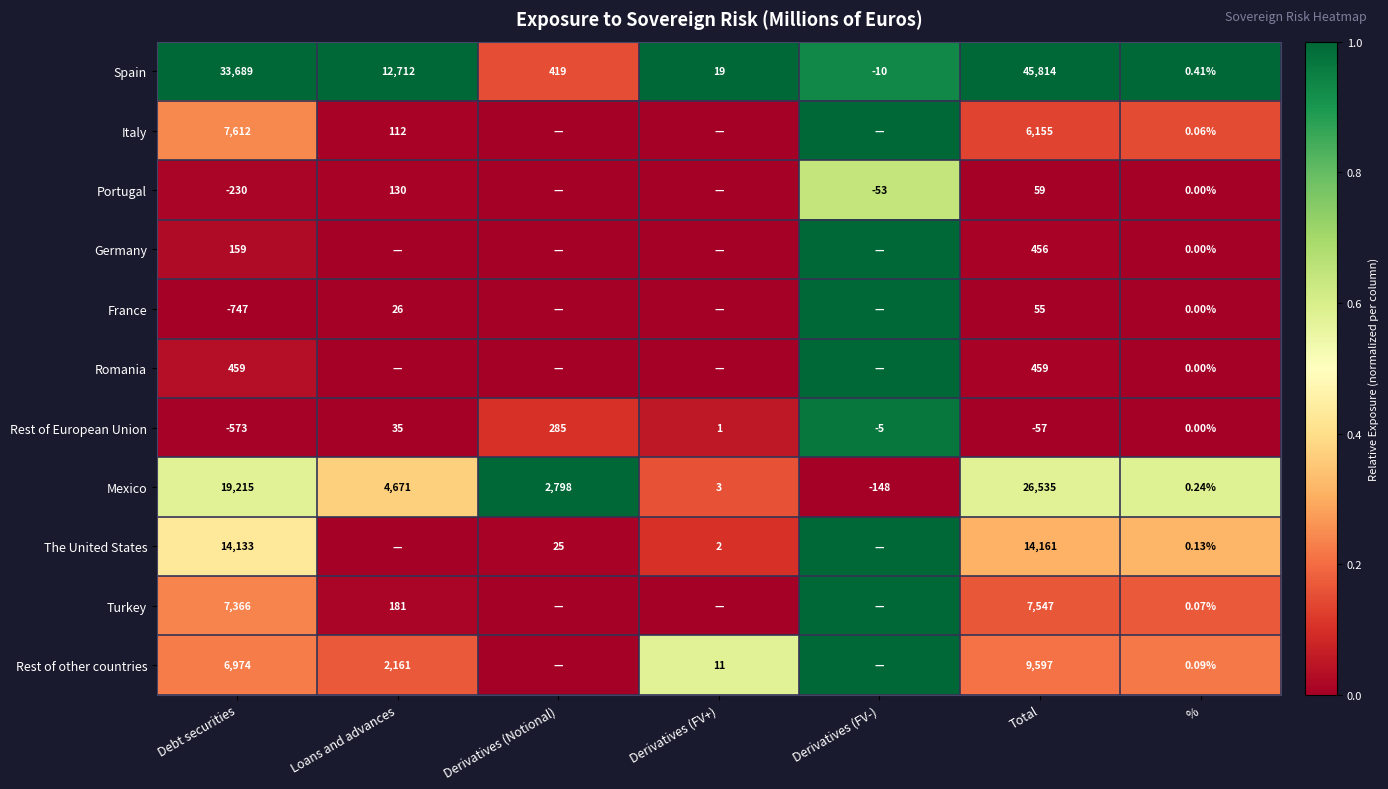

Count the number of data series in this chart.

11